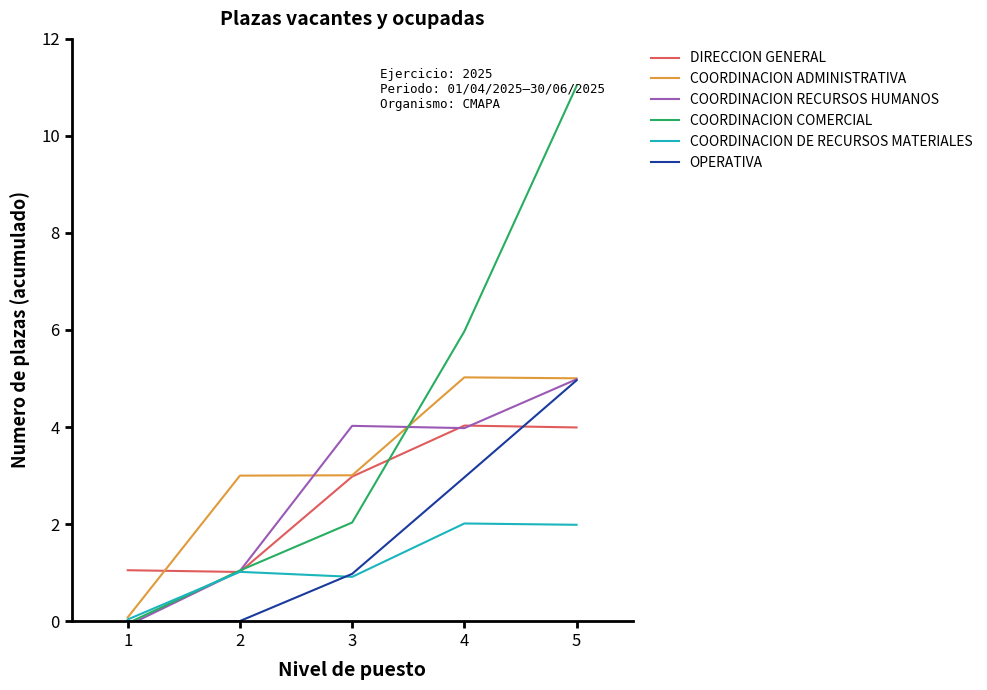

How many interior local peaks does the DIRECCION GENERAL series have?

1